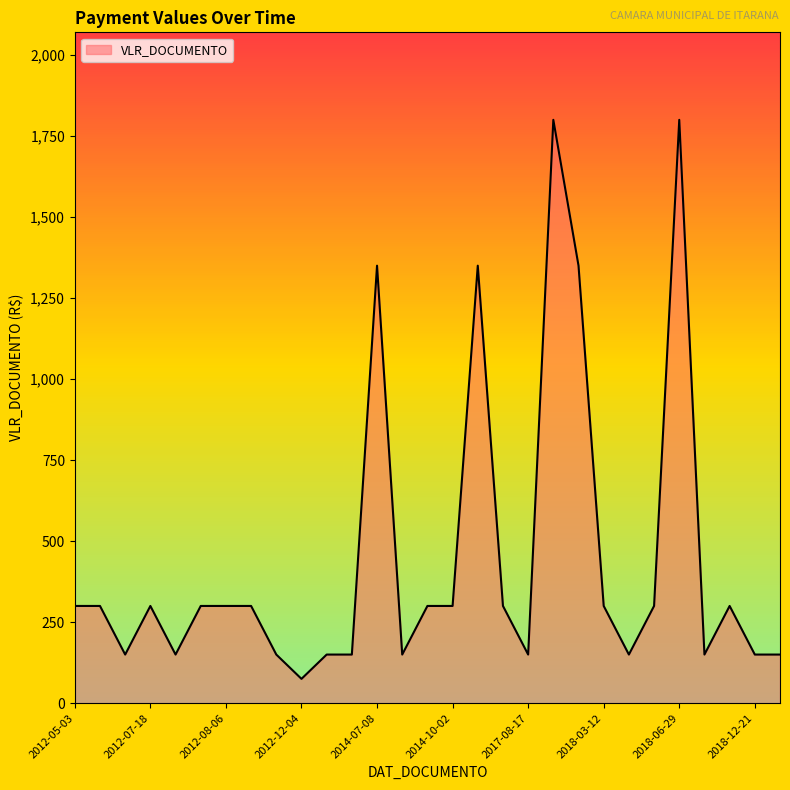

What is the smallest value displayed?

75